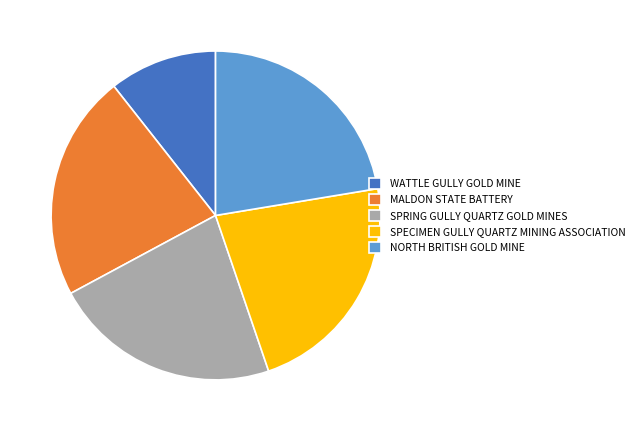

Approximately how many times larger is the value at MALDON STATE BATTERY compared to NORTH BRITISH GOLD MINE?

1.0